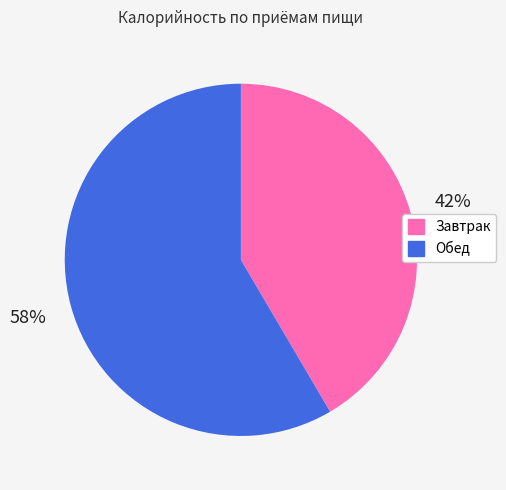

What is the largest slice in the pie chart?

Обед